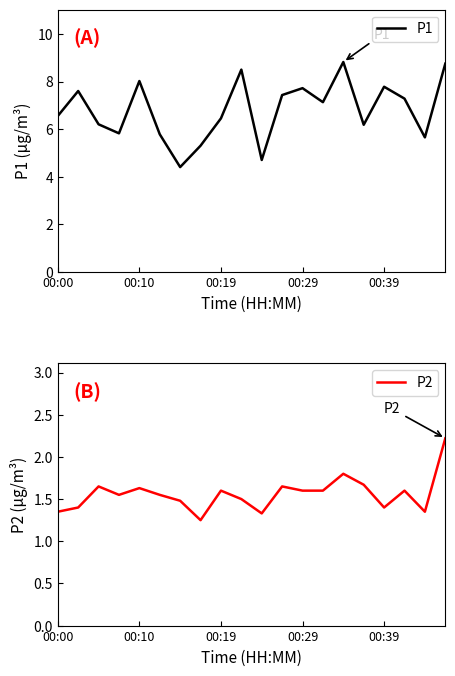

Which category has the lowest value across all series?

7